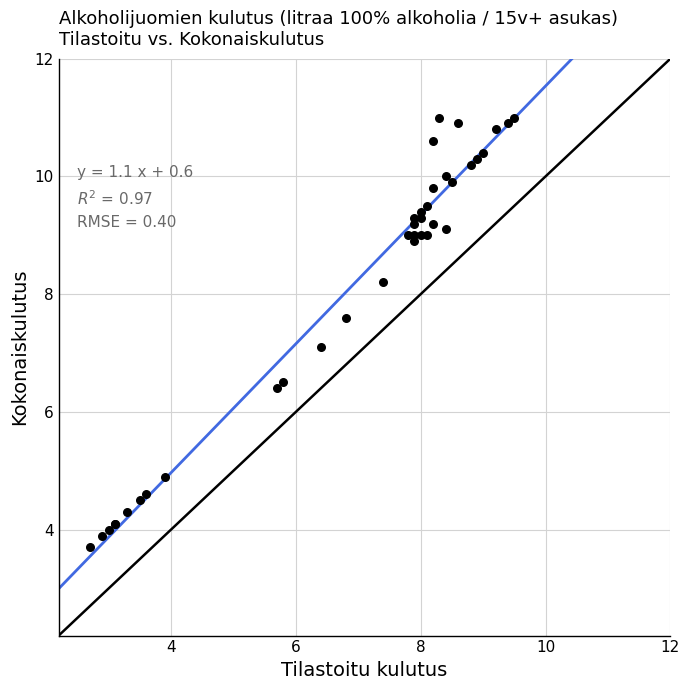

What Y value in the scatter plot is closest to 7?

7.1